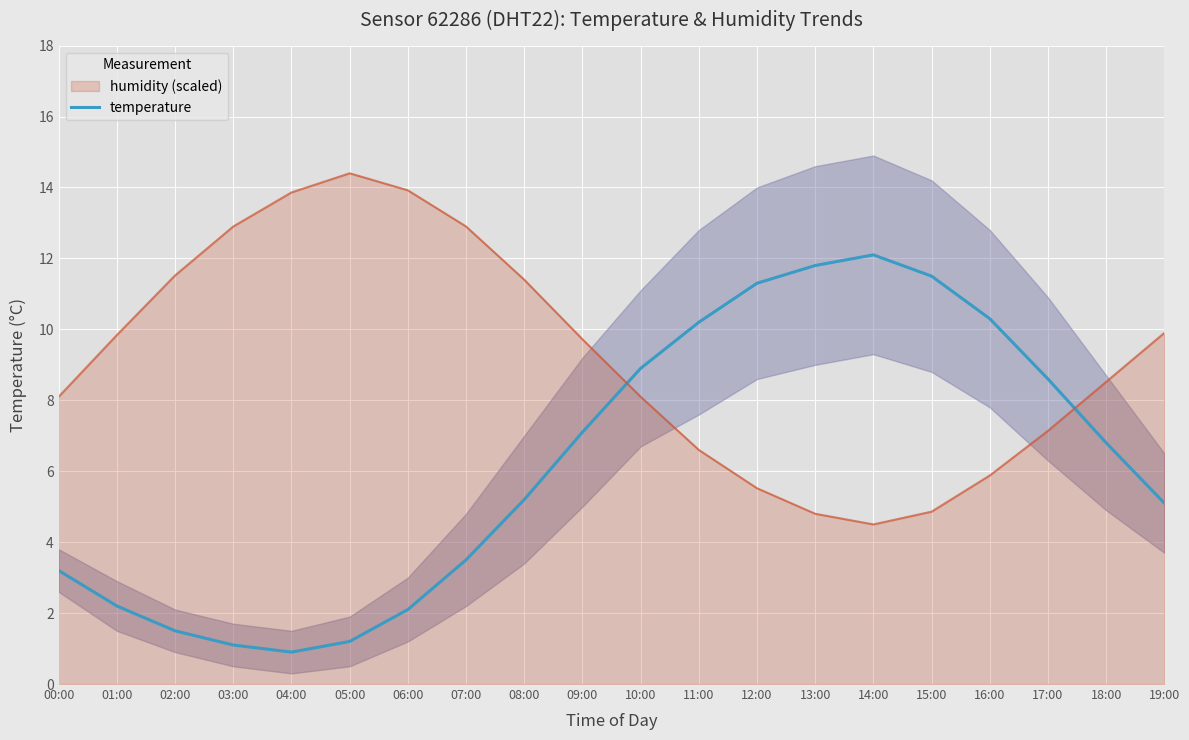

Reading left to right, extract all data points from this chart.

00:00=3.2	01:00=2.2	02:00=1.5	03:00=1.1	04:00=0.9	05:00=1.2	06:00=2.1	07:00=3.5	08:00=5.2	09:00=7.1	10:00=8.9	11:00=10.2	12:00=11.3	13:00=11.8	14:00=12.1	15:00=11.5	16:00=10.3	17:00=8.6	18:00=6.8	19:00=5.1